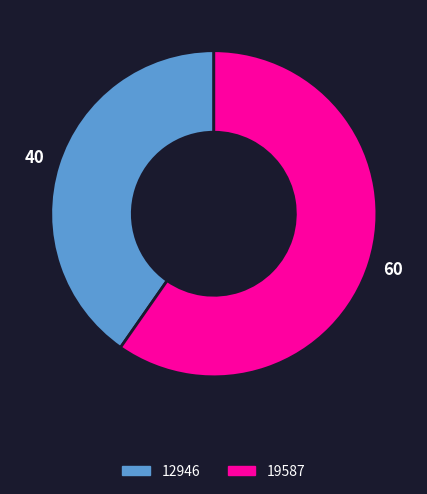

Is there any slice that represents more than half of the pie?

Yes